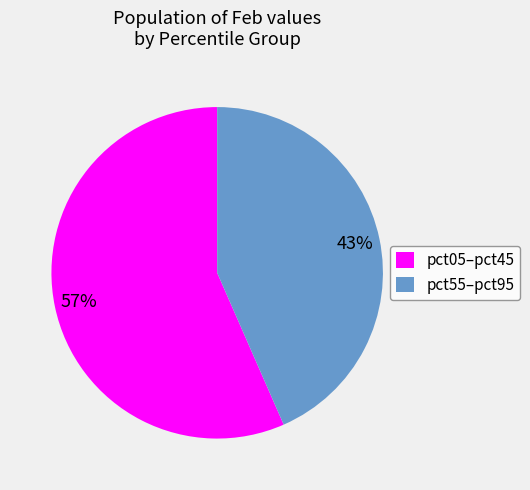

What percentage is the pct55–pct95 slice, to the nearest percent?

43%